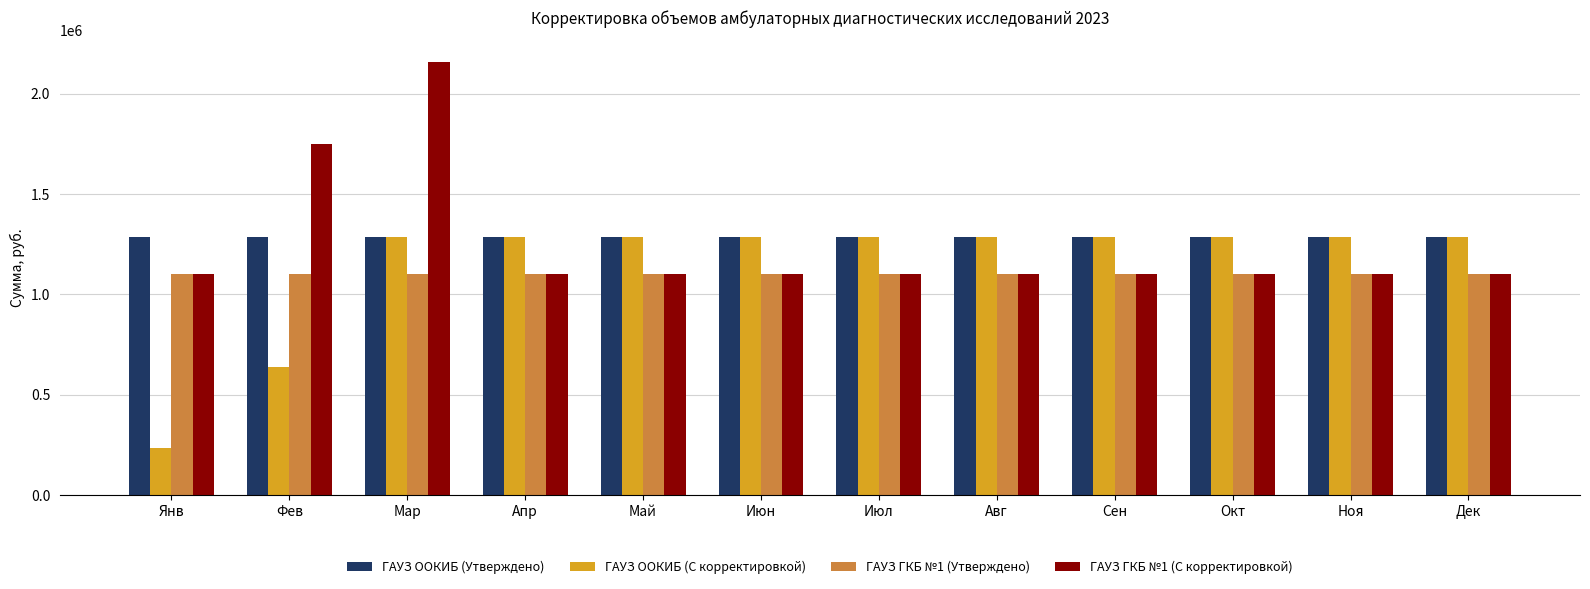

The value of ГАУЗ ГКБ №1 (С корректировкой) at Дек is 377134.4. True or false?

False